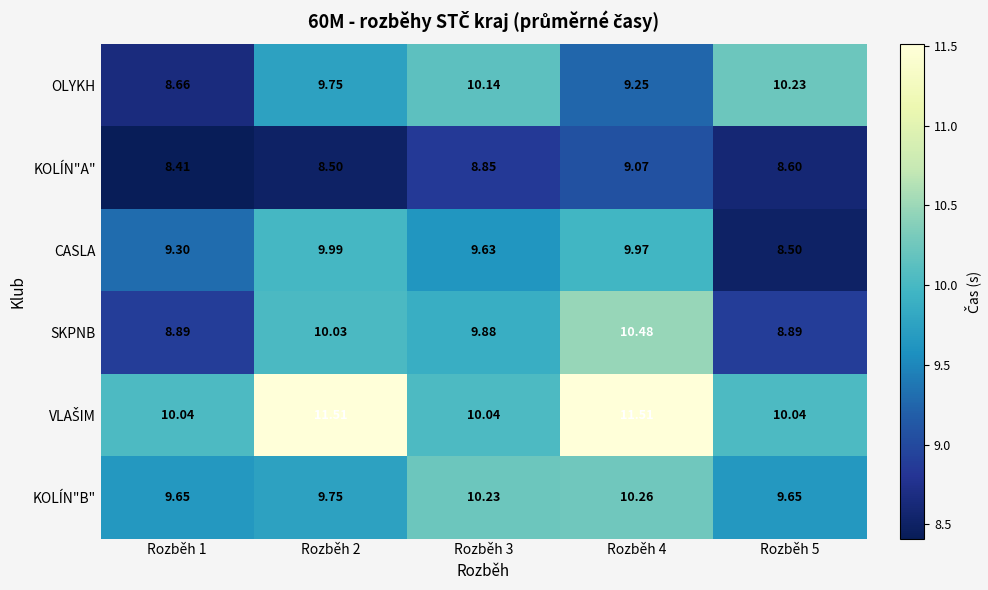

Which series changed the most between Rozběh 2 and Rozběh 4?

KOLÍN"A"